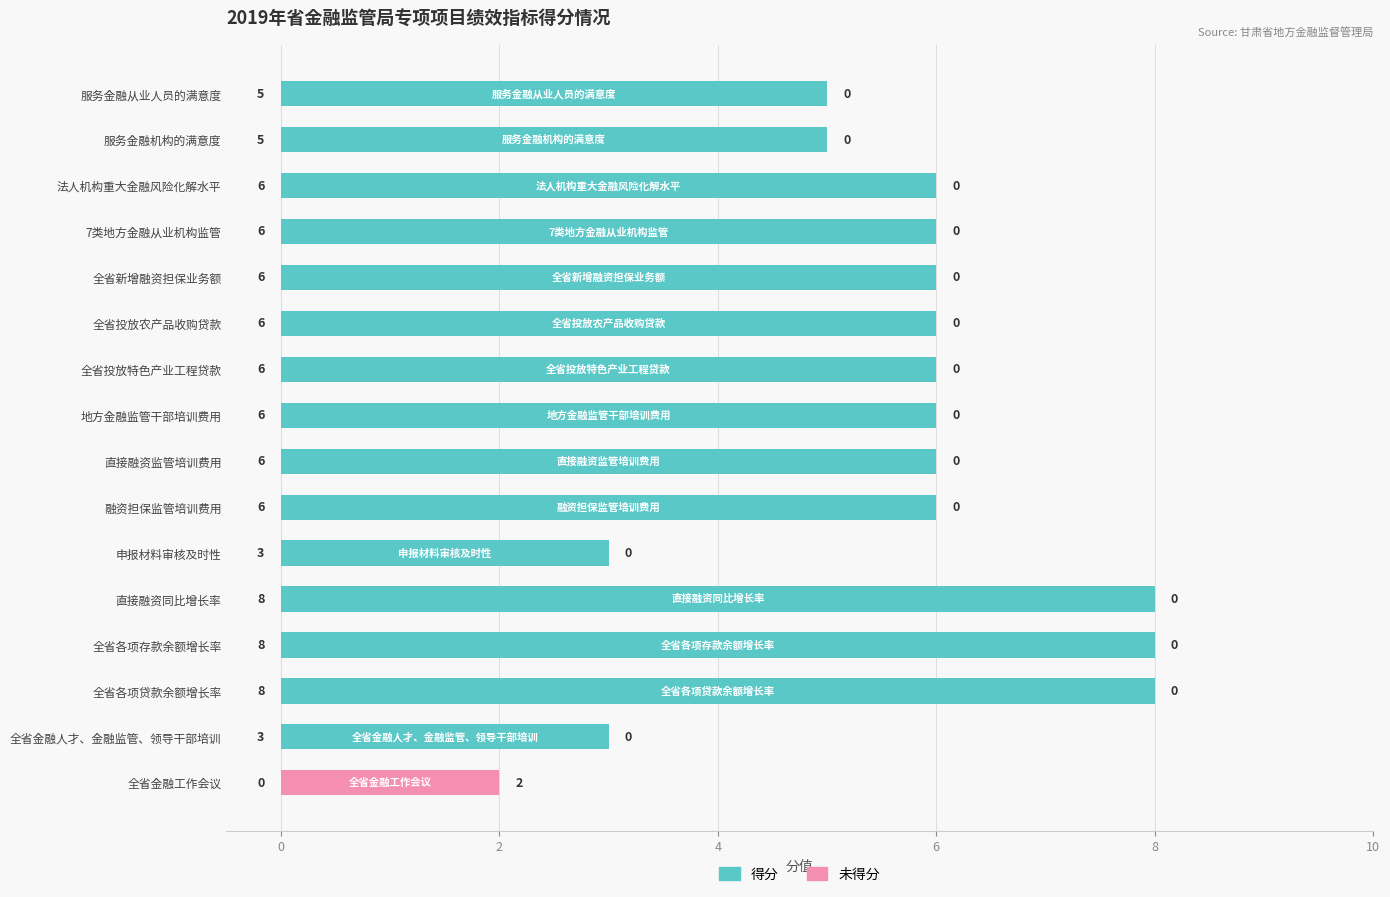

What are all the series names shown in the legend?

得分, 未得分